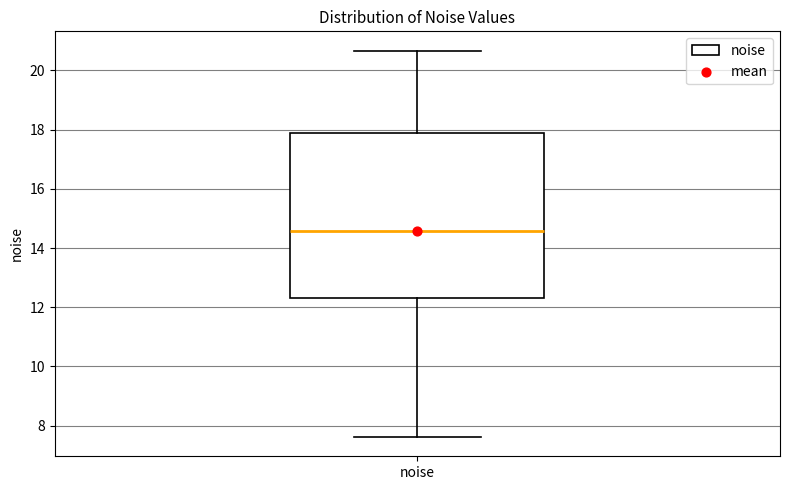

Where is the lower edge of the box for noise on the y-axis? The values are not printed on the chart, so give them approximately, as read against the axis.

12.2